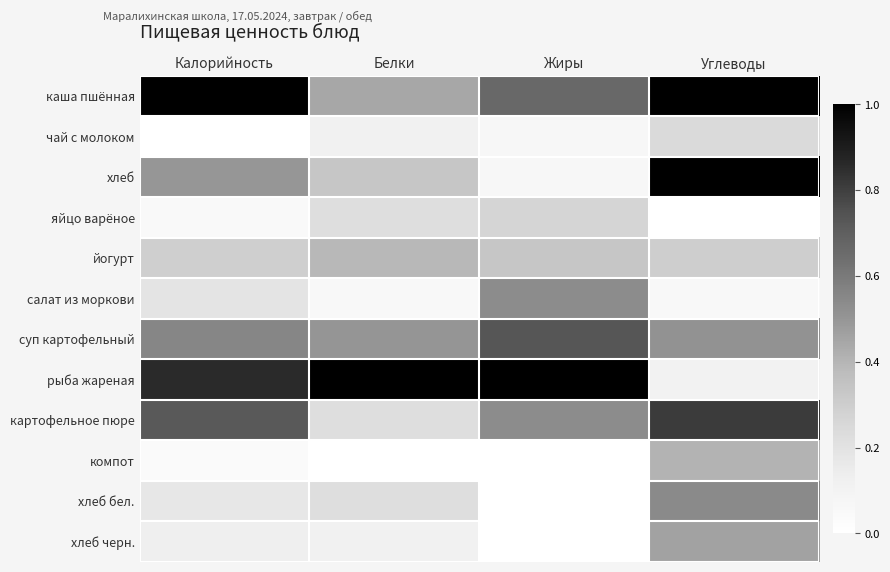

Which series changed the most between Калорийность and Жиры?

хлеб